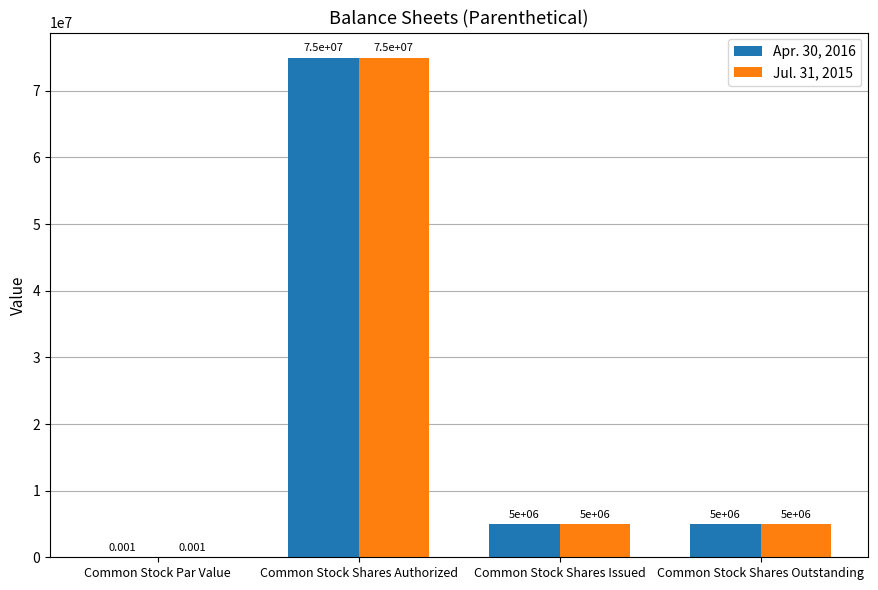

What are all the series names shown in the legend?

Apr. 30, 2016, Jul. 31, 2015